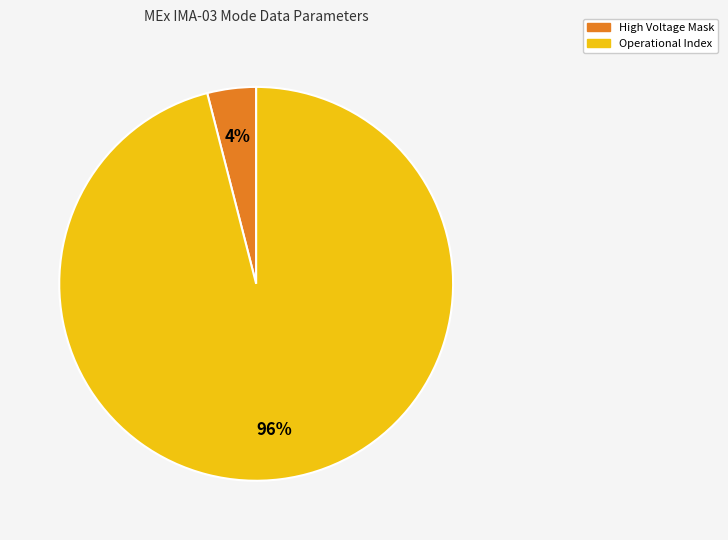

To the nearest percent, what is the difference between the Operational Index and High Voltage Mask slice percentages?

92%